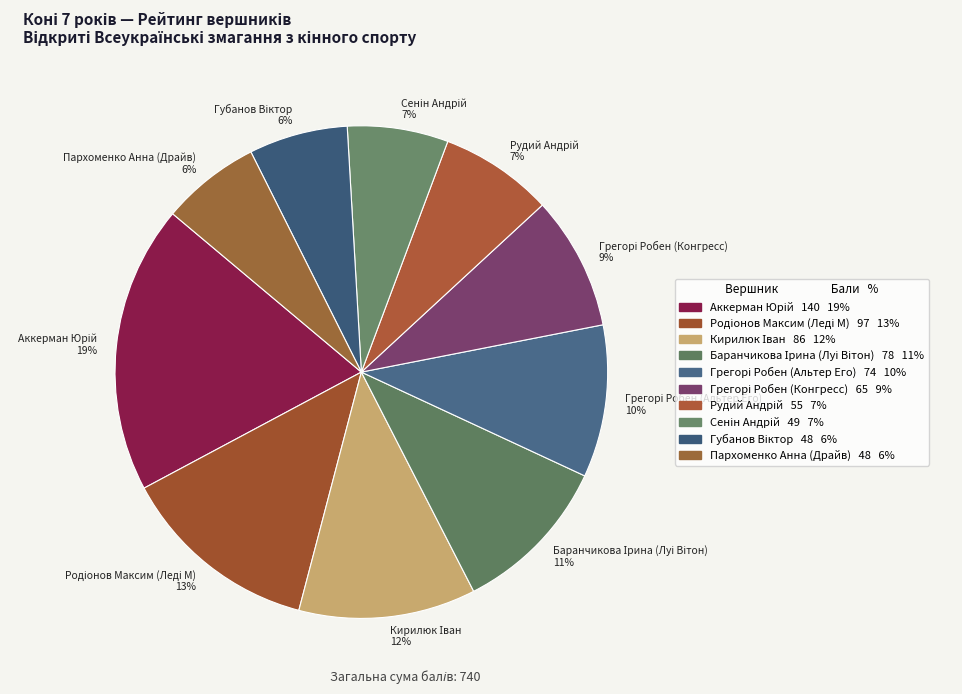

To the nearest percent, what percentage of the pie is Пархоменко Анна (Драйв) 6%?

6%